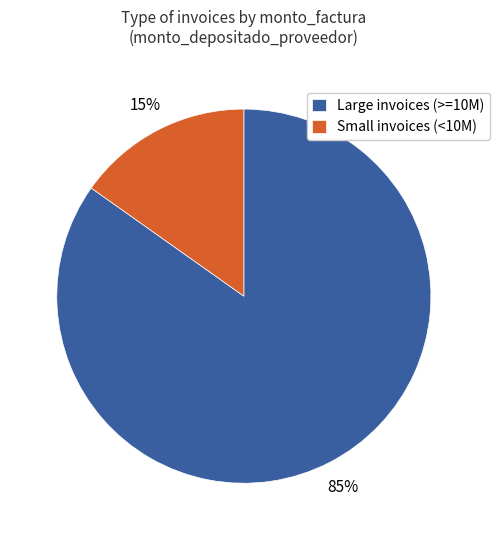

What percentage is the Large invoices (>=10M) slice, to the nearest percent?

85%